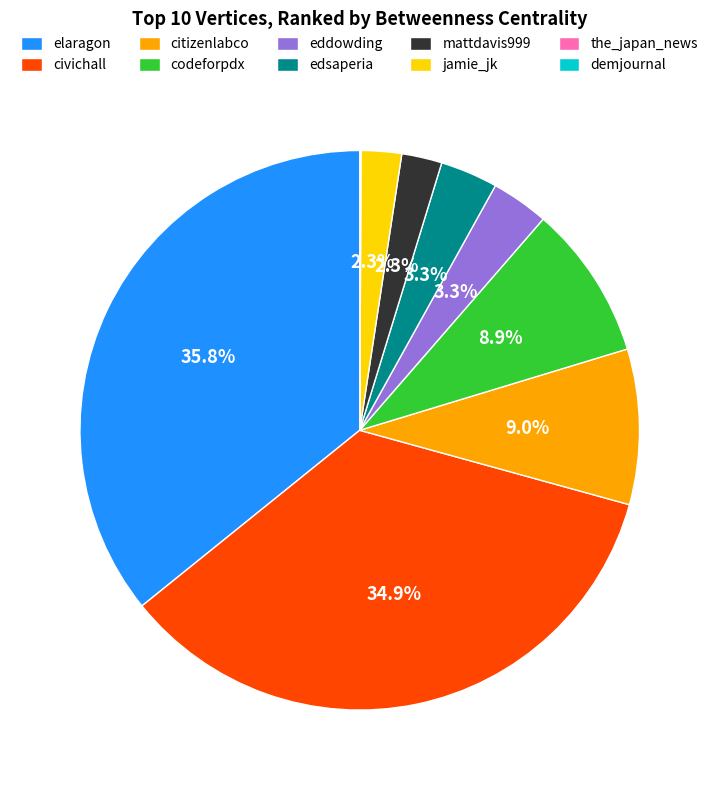

Which has a higher value, elaragon or mattdavis999?

elaragon